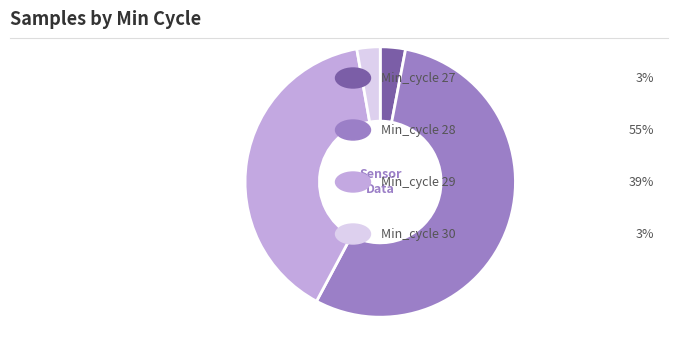

Count the number of slices in the pie.

4